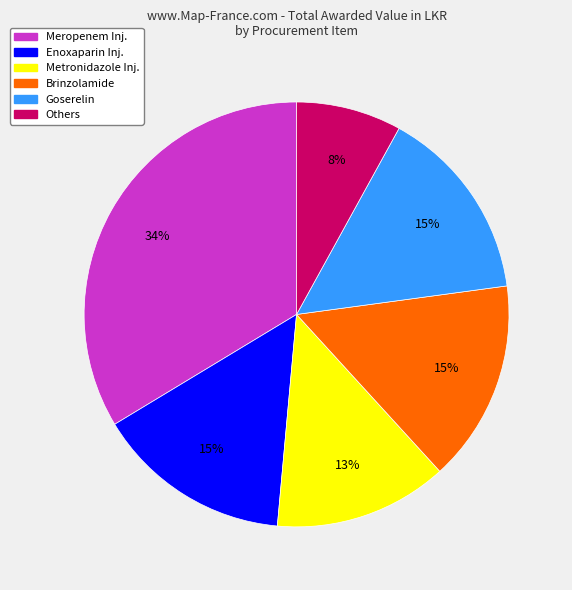

How many slices are in this pie chart?

6